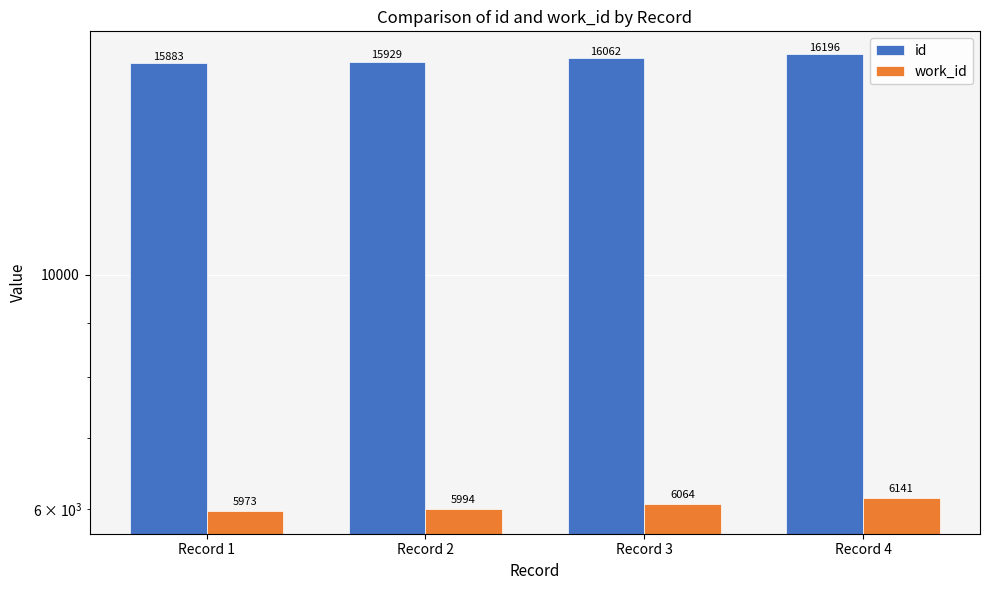

Reading left to right, extract all data points from this chart.

id: 15883	15929	16062	16196
work_id: 5973	5994	6064	6141